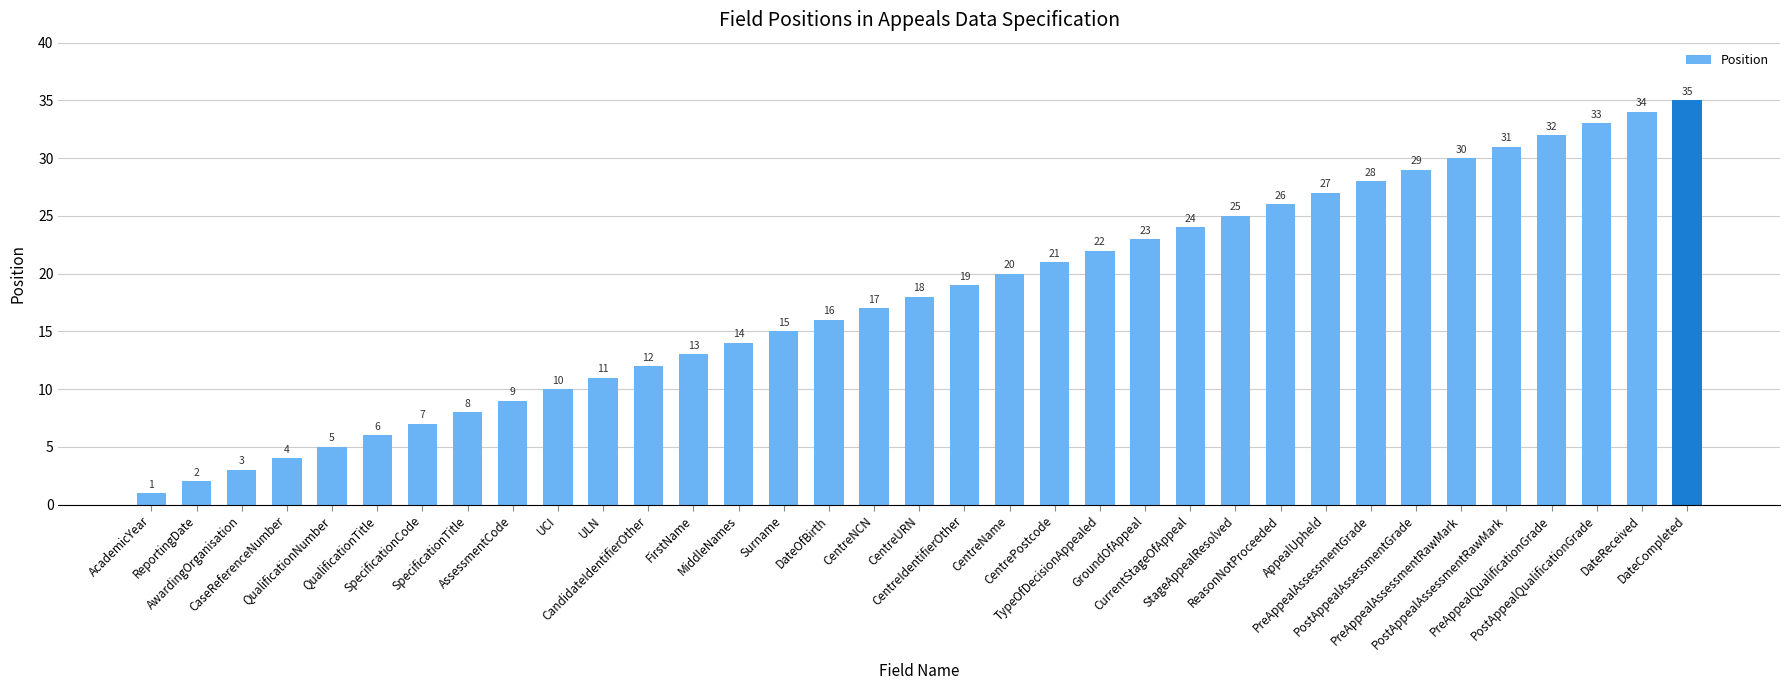

What is the sum of all values?

630